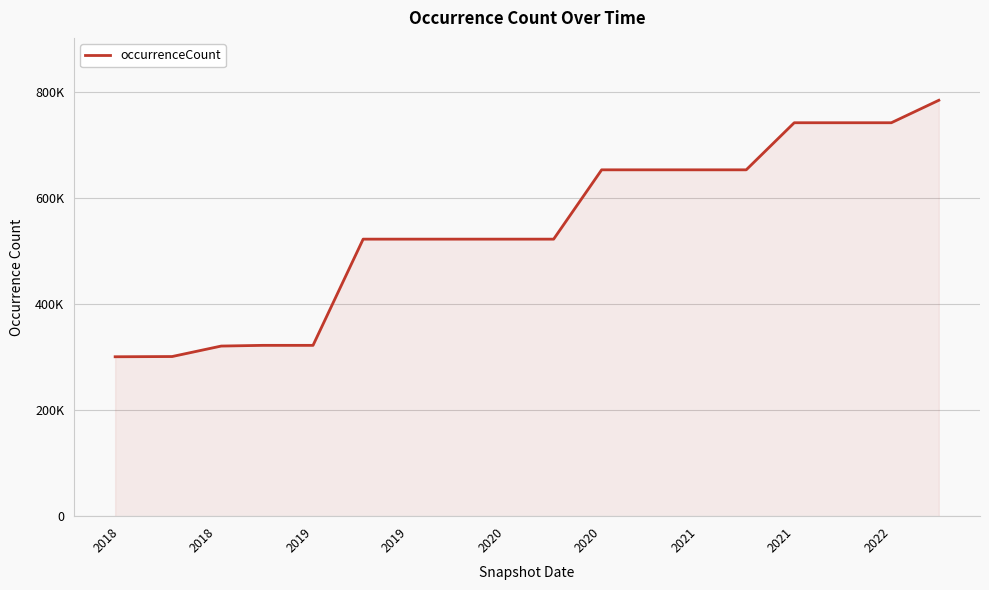

At which label does the data first exceed 521919?

10